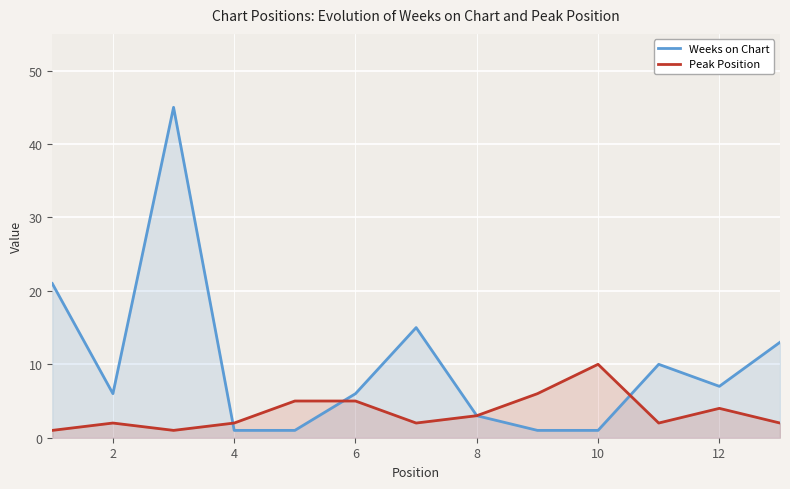

Which series has the largest total across all categories?

Weeks on Chart